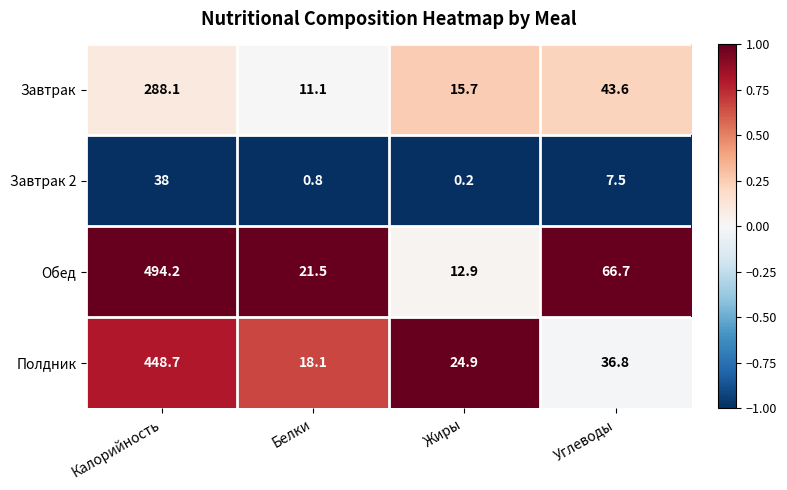

Reading left to right, transcribe all the data shown in this chart.

Завтрак: Калорийность=288.1	Белки=11.1	Жиры=15.7	Углеводы=43.6
Завтрак 2: Калорийность=38.0	Белки=0.8	Жиры=0.2	Углеводы=7.5
Обед: Калорийность=494.2	Белки=21.5	Жиры=12.9	Углеводы=66.7
Полдник: Калорийность=448.7	Белки=18.1	Жиры=24.9	Углеводы=36.8